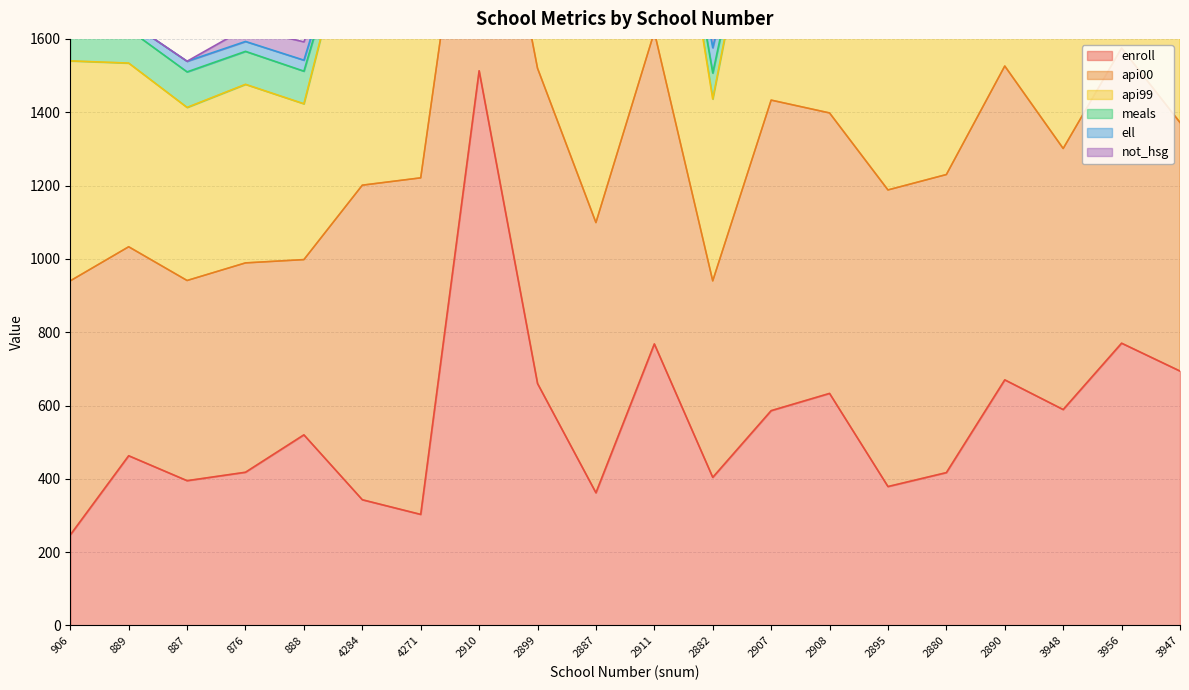

Reading left to right, transcribe all the data shown in this chart.

enroll: 906=247	889=463	887=395	876=418	888=520	4284=343	4271=303	2910=1513	2899=660	2887=362	2911=768	2882=404	2907=586	2908=633	2895=379	2880=417	2890=670	3948=589	3956=770	3947=694
api00: 906=693	889=570	887=546	876=571	888=478	4284=858	4271=918	2910=831	2899=860	2887=737	2911=851	2882=536	2907=847	2908=765	2895=809	2880=813	2890=856	3948=712	3956=805	3947=678
api99: 906=600	889=501	887=472	876=487	888=425	4284=844	4271=864	2910=791	2899=838	2887=703	2911=808	2882=496	2907=815	2908=711	2895=802	2880=780	2890=816	3948=677	3956=759	3947=632
meals: 906=67	889=92	887=97	876=90	888=89	4284=10	4271=5	2910=2	2899=5	2887=29	2911=1	2882=71	2907=3	2908=13	2895=7	2880=22	2890=7	3948=40	3956=10	3947=37
ell: 906=9	889=21	887=29	876=27	888=30	4284=3	4271=2	2910=3	2899=6	2887=15	2911=2	2882=69	2907=2	2908=8	2895=8	2880=11	2890=6	3948=12	3956=1	3947=16
not_hsg: 906=0	889=0	887=0	876=36	888=50	4284=1	4271=1	2910=0	2899=2	2887=8	2911=0	2882=61	2907=1	2908=5	2895=5	2880=10	2890=1	3948=14	3956=2	3947=12